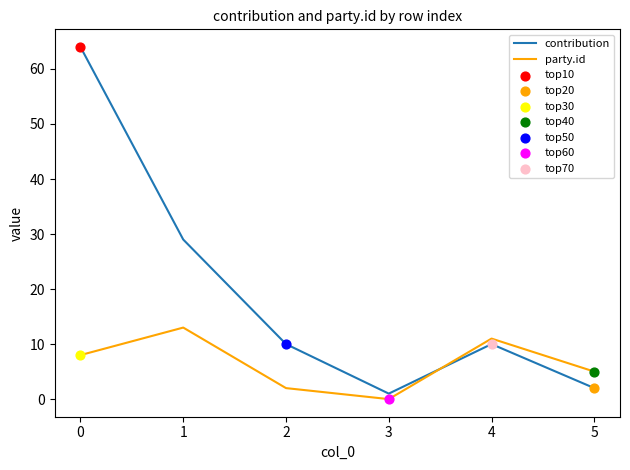

Which series has the widest spread of values?

contribution